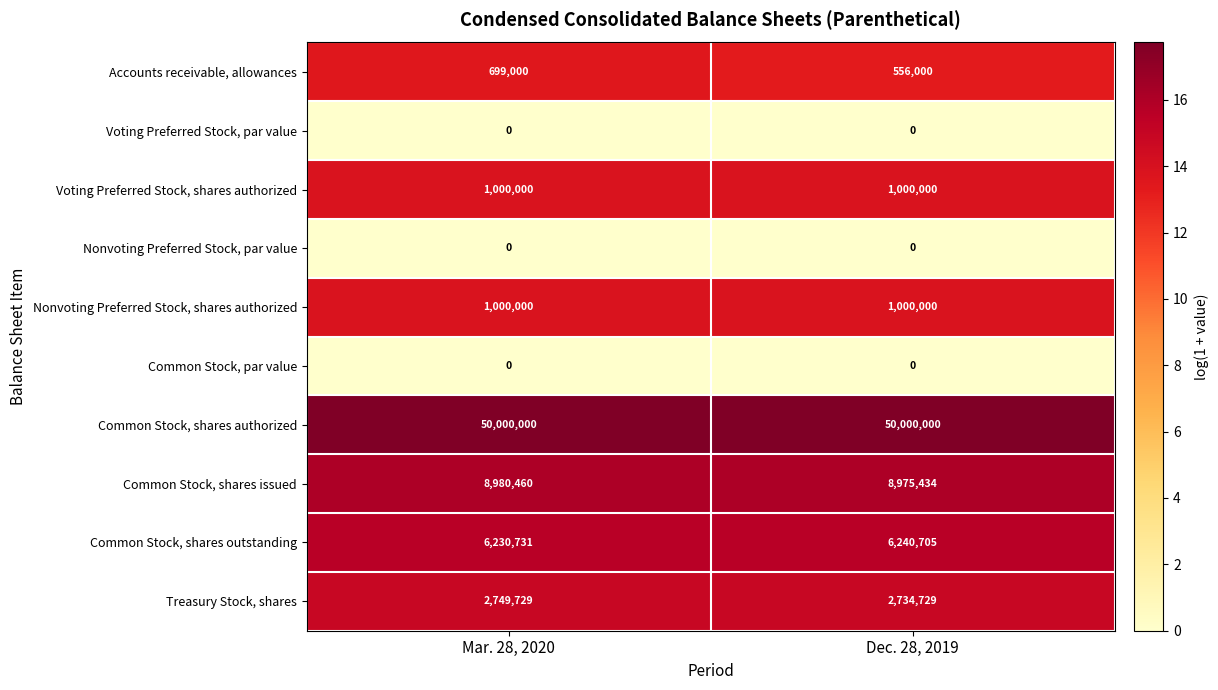

Which category has the highest value in the Common Stock, shares outstanding series?

Dec. 28, 2019